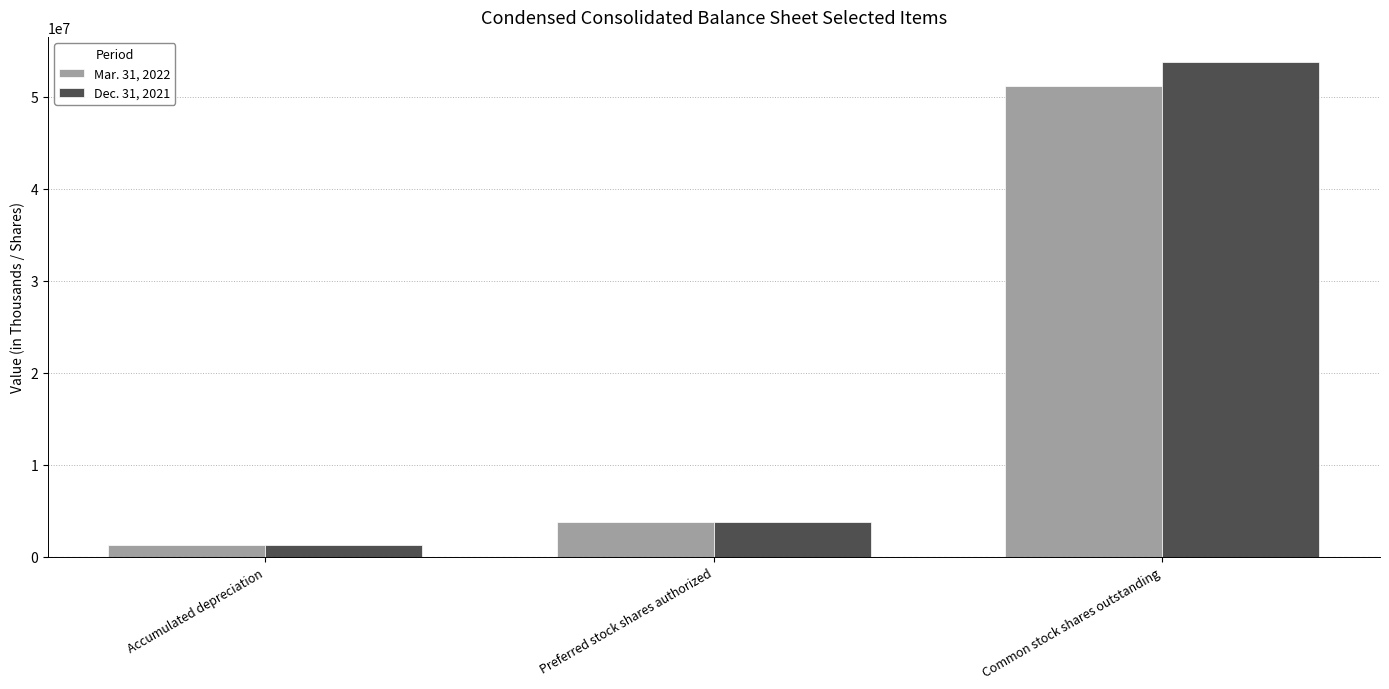

What is the label of the 1st bar from the left?

Accumulated depreciation